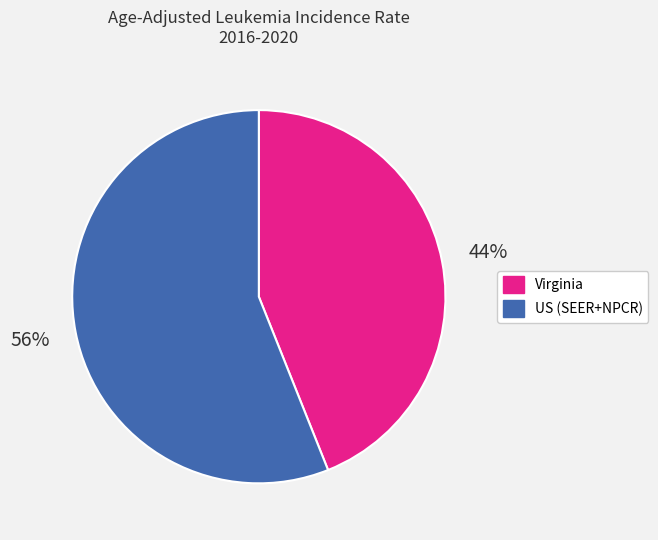

Is there any slice that represents more than half of the pie?

Yes